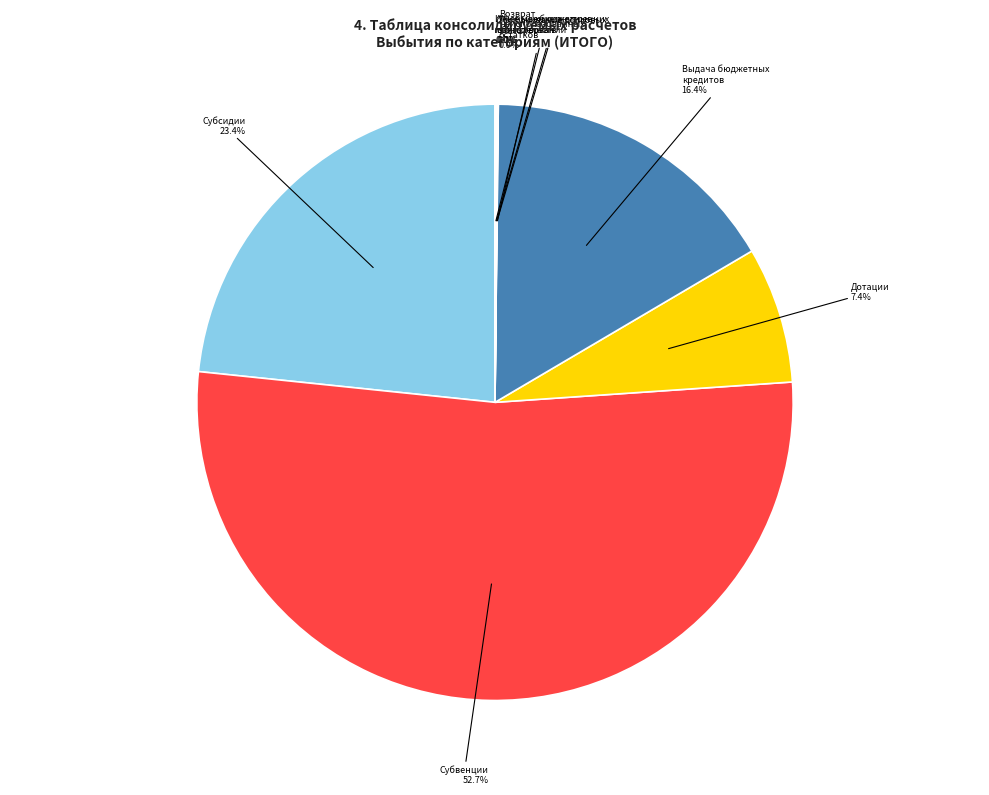

Is there a majority slice in this chart?

Yes